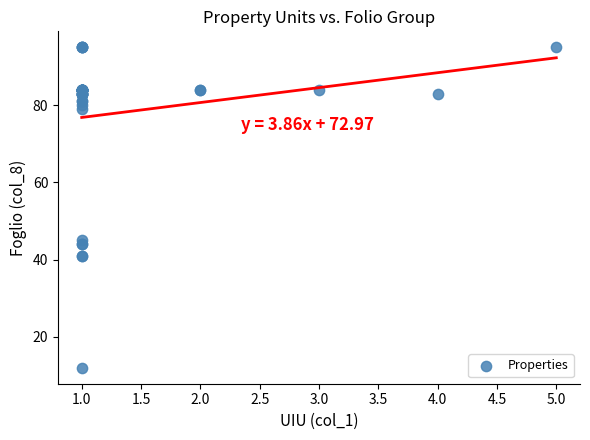

What Y value in the scatter plot is closest to 53?

45